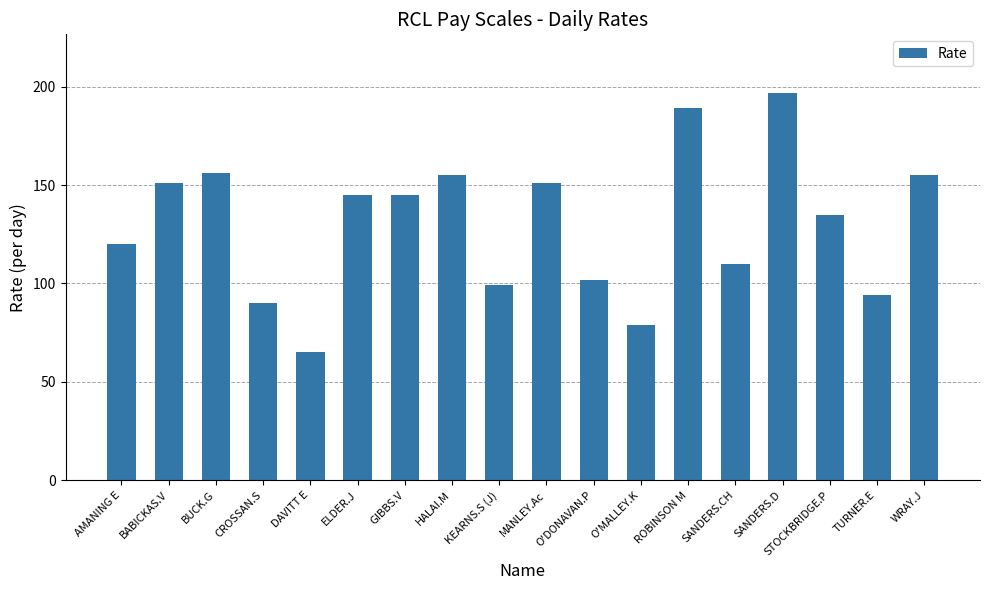

What value does the data have at O'DONAVAN.P, to the nearest 50?

100